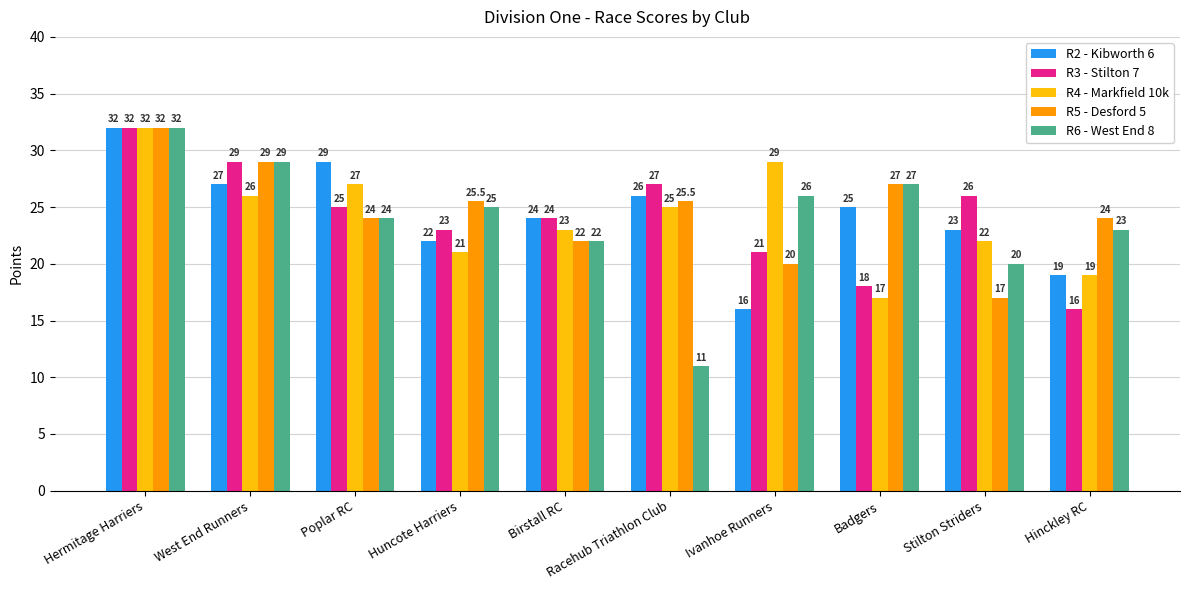

Which series has the largest total across all categories?

R5 - Desford 5